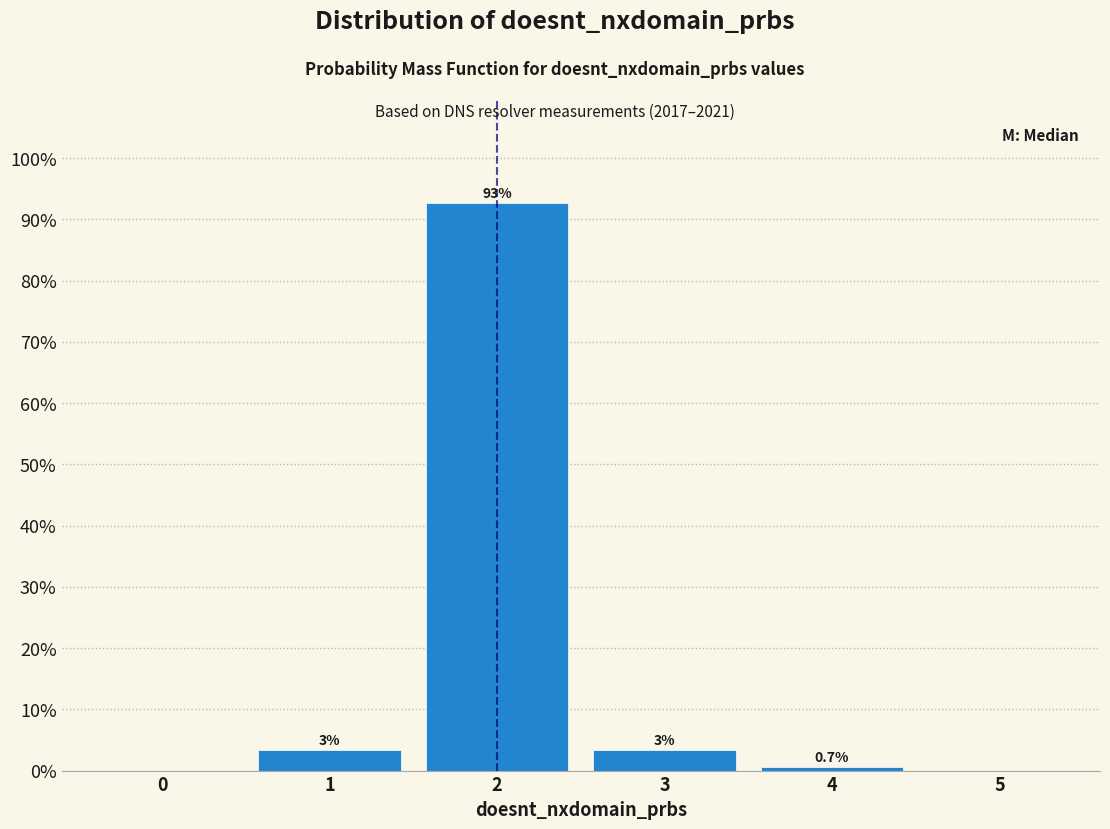

Between 3 and 5, which is larger?

3